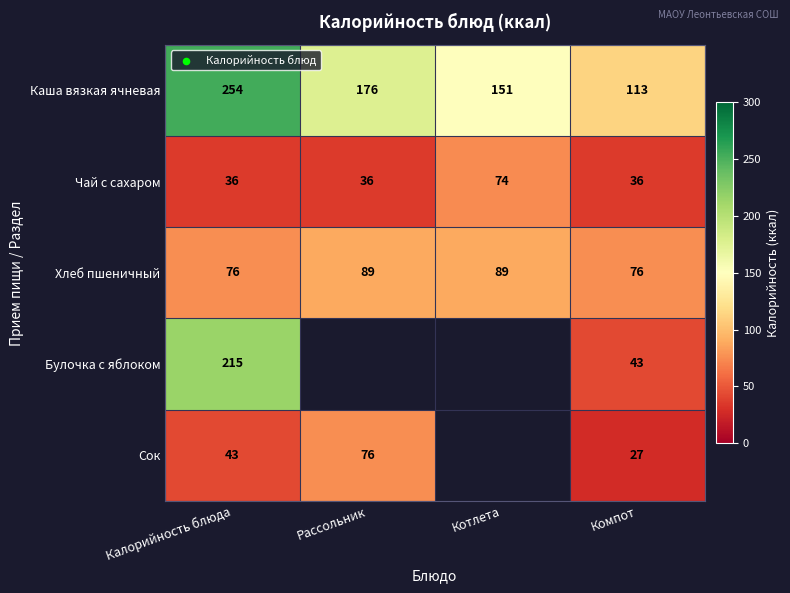

At how many categories does at least one series exceed 124?

3